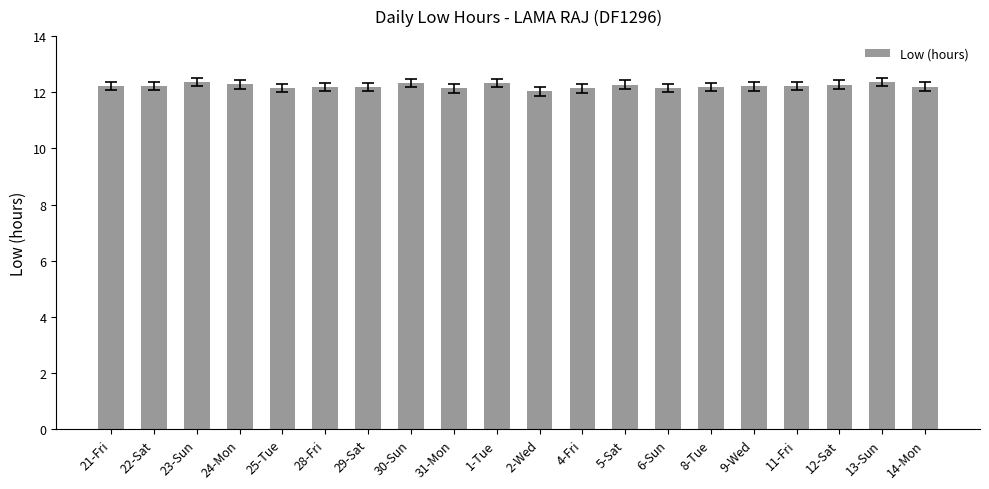

The chart shows a value of 19.7 at 5-Sat. True or false?

False